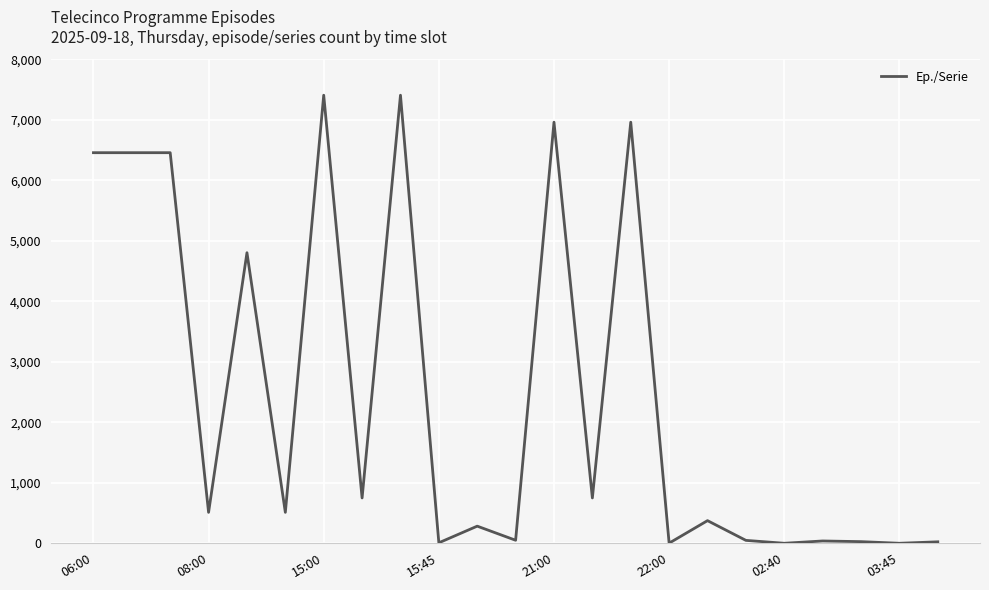

What is the greatest value displayed?

7406